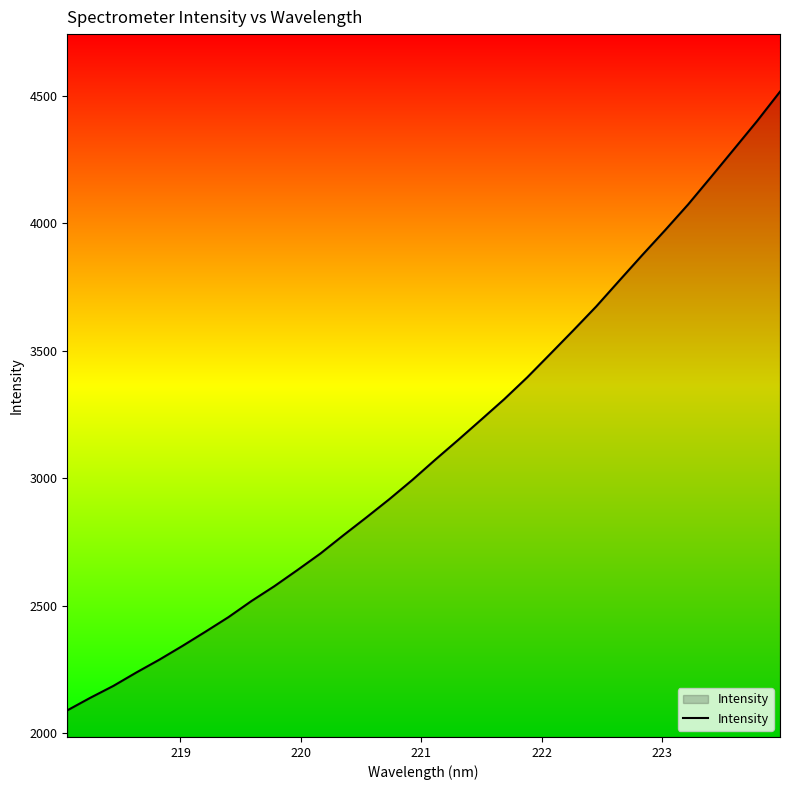

What is the minimum value shown in the chart?

2089.0